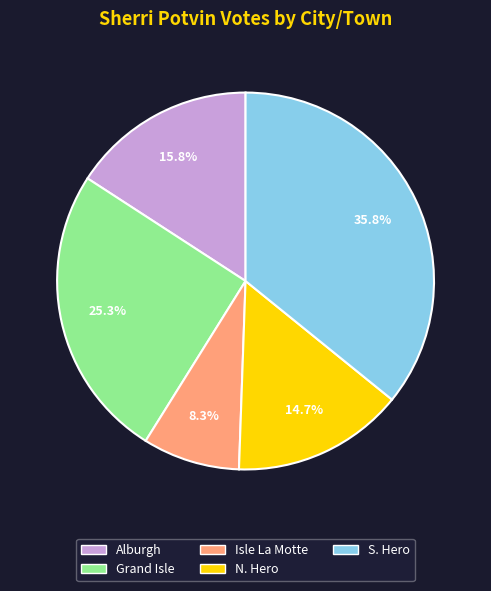

Does Alburgh represent more than half of the total?

No